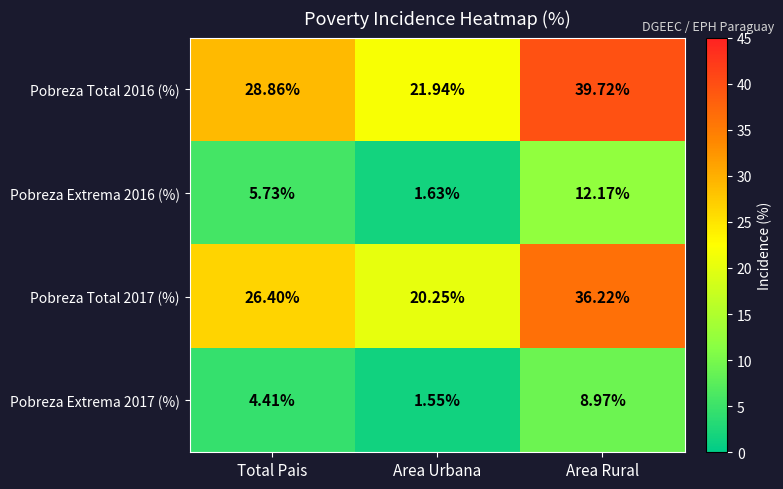

At which label is Pobreza Total 2017 (%) closest to 28?

Total Pais